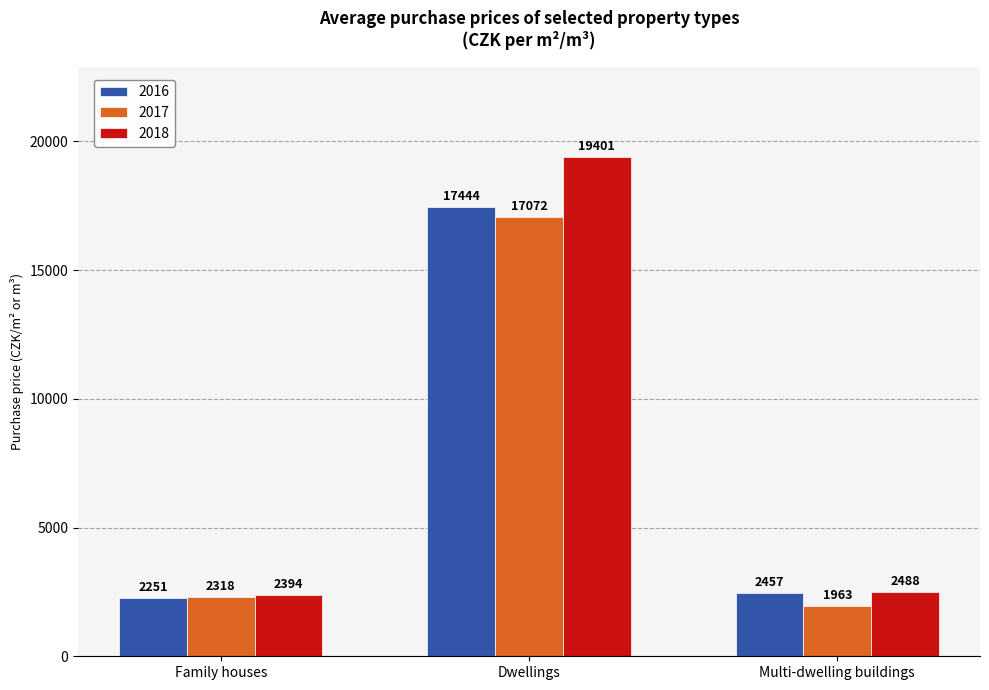

Is it true that 2016 equals 2457 at Multi-dwelling buildings?

True